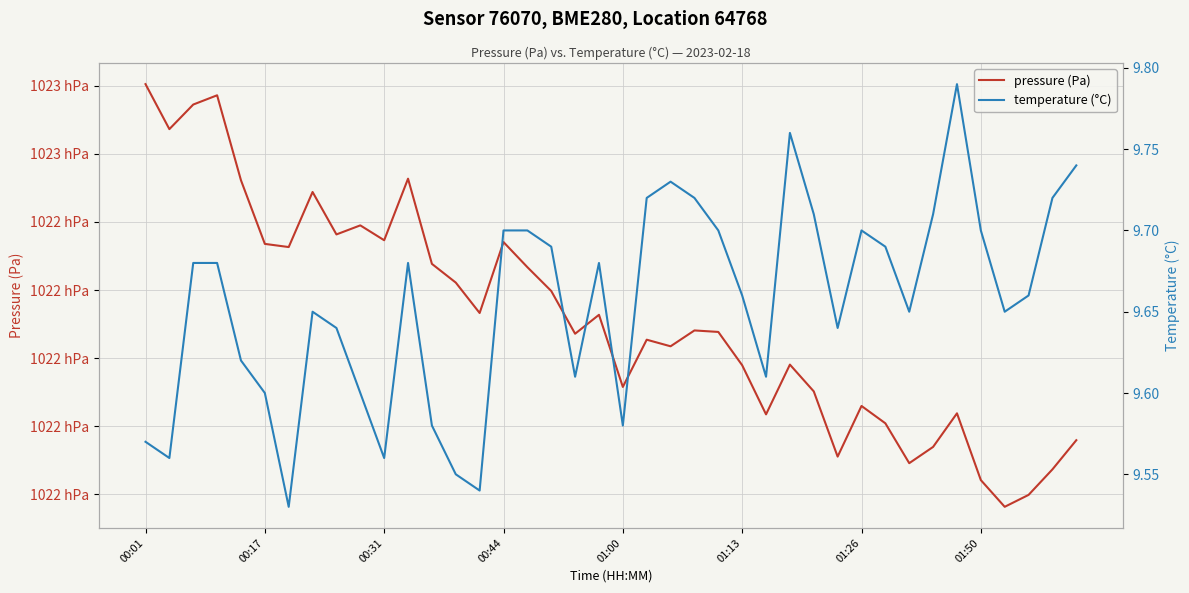

In pressure (Pa), how many points are lower than both neighbors (excluding endpoints)?

12